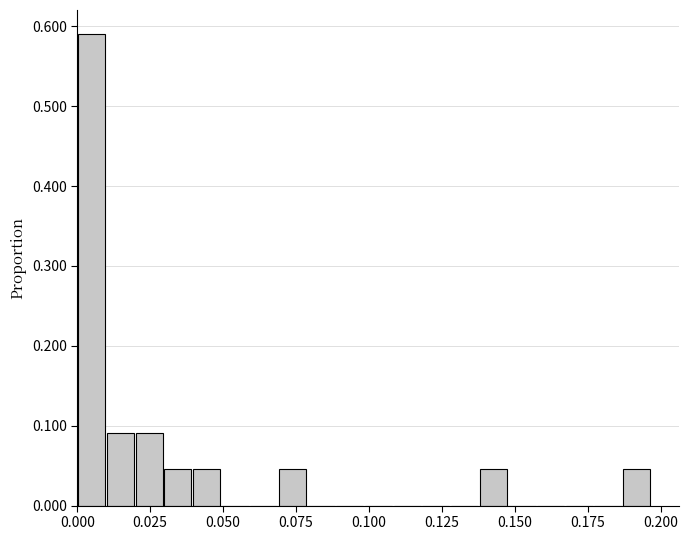

Read against the x-axis, roughly where is the centre of the tallest bar?

0.005